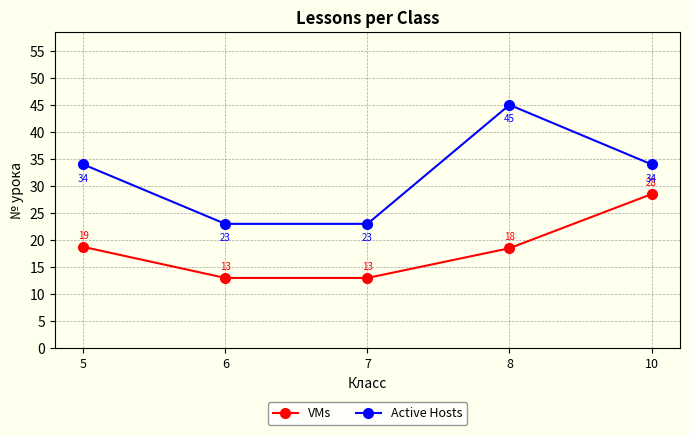

True or false: Active Hosts and VMs intersect in this chart.

False